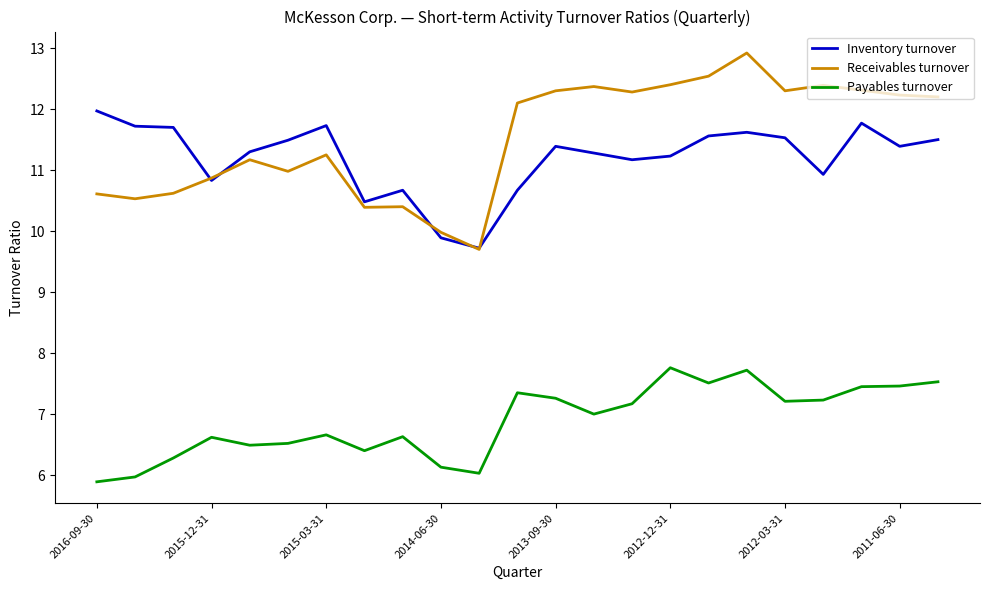

True or false: Payables turnover and Inventory turnover cross at least once.

False